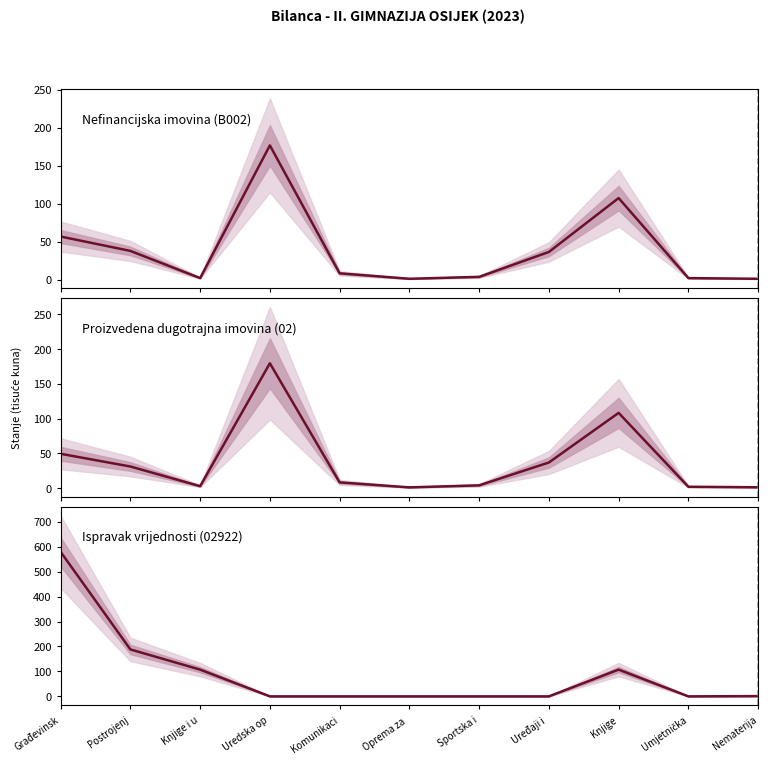

Which has a higher value, Sportska i or Uređaji i ?

Uređaji i 